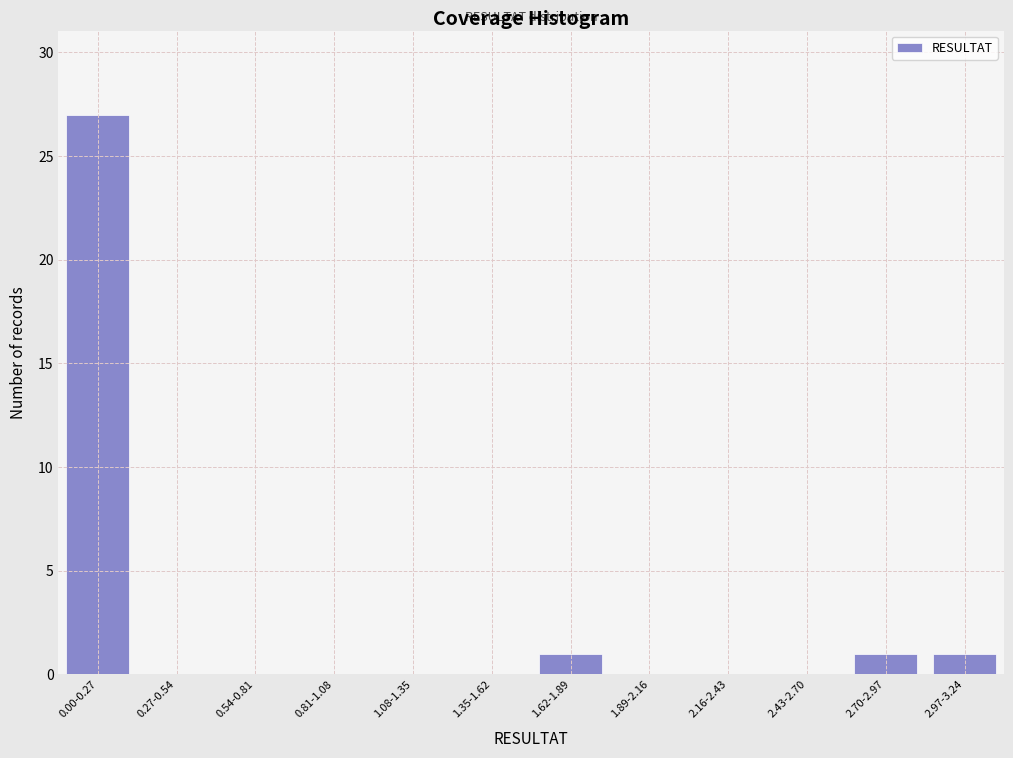

Reading left to right, list all the values displayed in this chart.

0.00-0.27=27	0.27-0.54=0	0.54-0.81=0	0.81-1.08=0	1.08-1.35=0	1.35-1.62=0	1.62-1.89=1	1.89-2.16=0	2.16-2.43=0	2.43-2.70=0	2.70-2.97=1	2.97-3.24=1